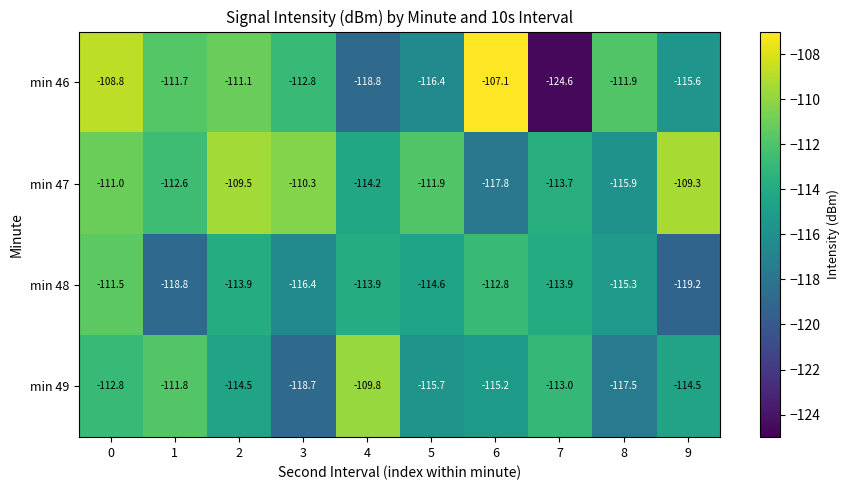

What is the average value of the min 46 series?

-113.9